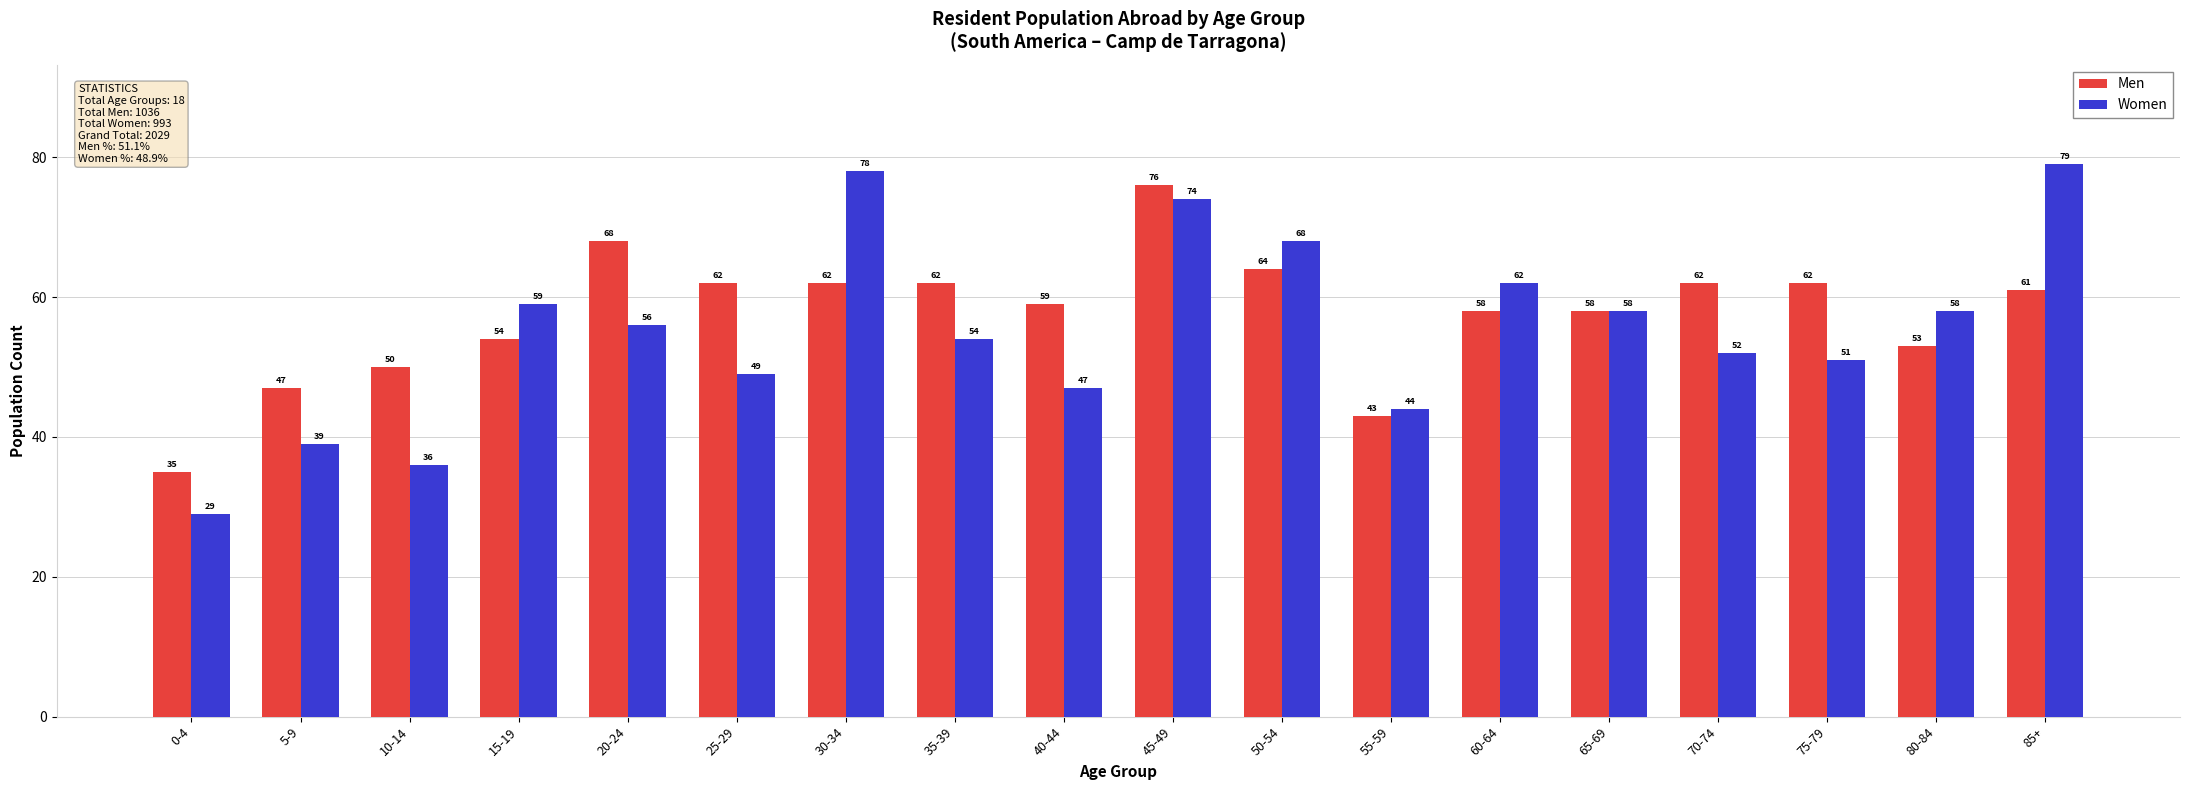

What is the label of the 1st bar from the right?

85+